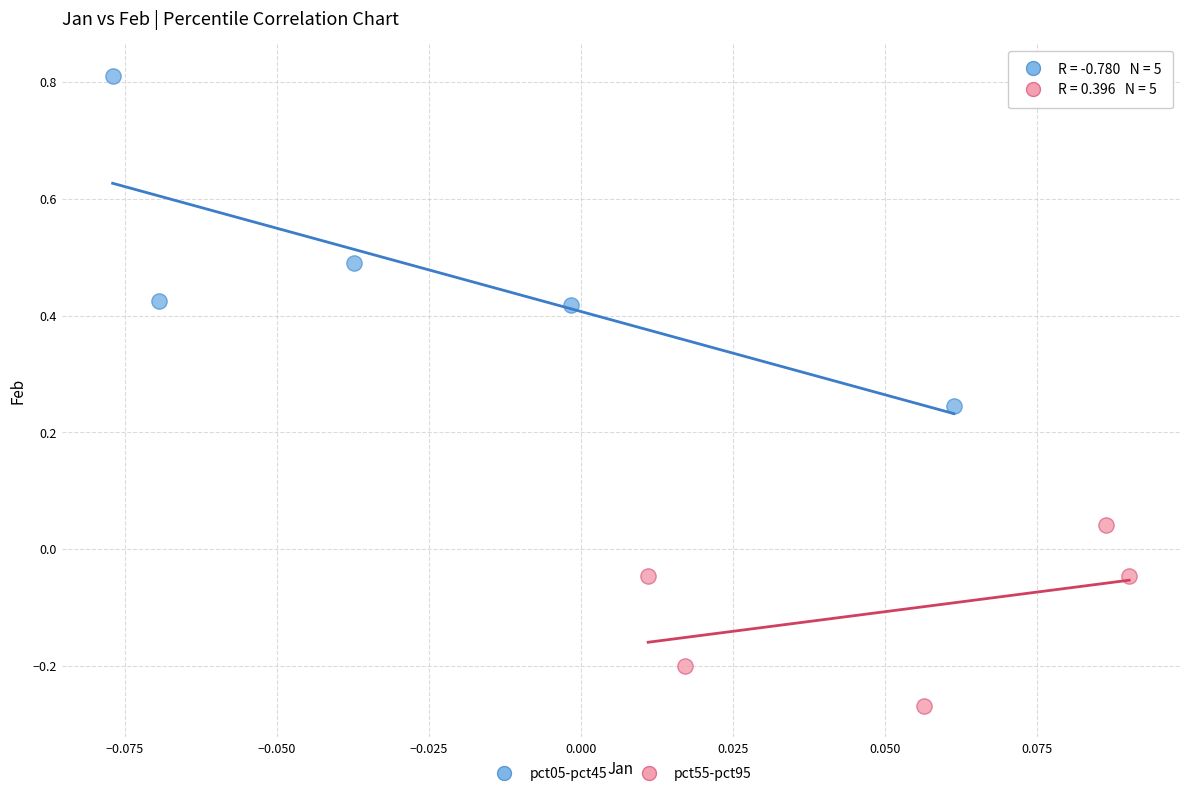

Which series contains the highest Y value?

pct05-pct45